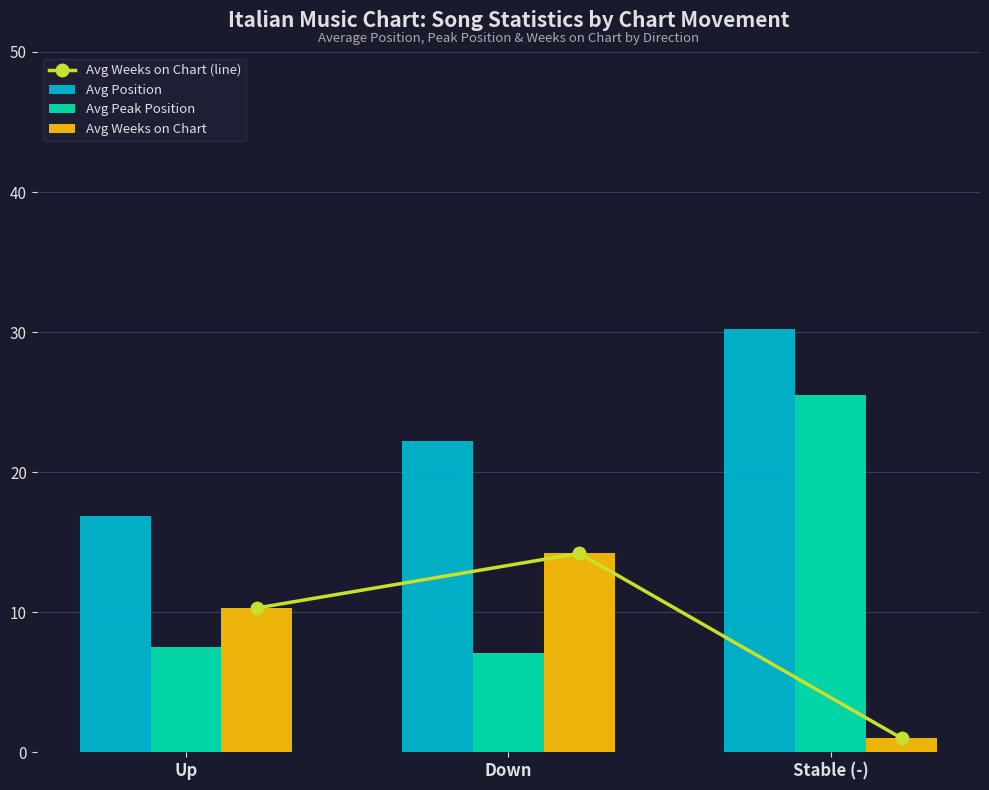

What are all the series names shown in the legend?

Avg Weeks on Chart (line), Avg Position, Avg Peak Position, Avg Weeks on Chart